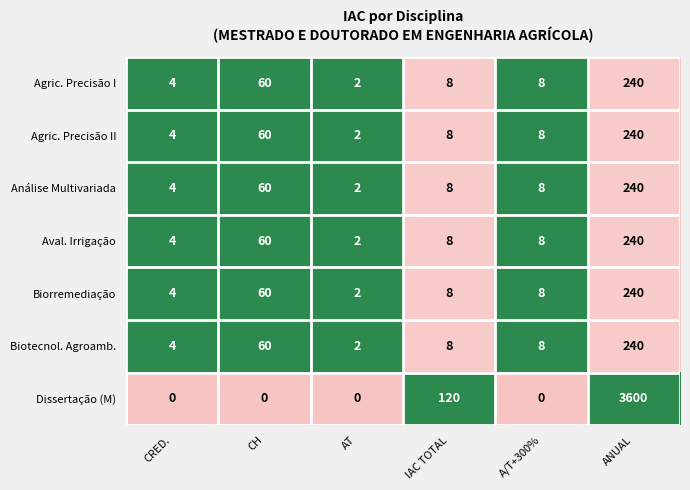

What is the total value across all series at CRED.?

24